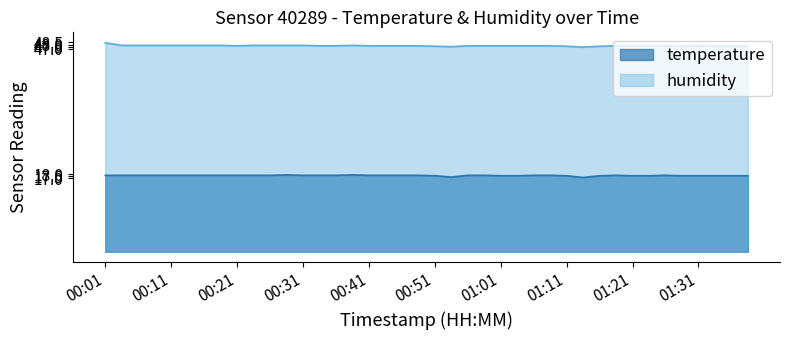

What is the approximate value of humidity at 01:21?

47.7